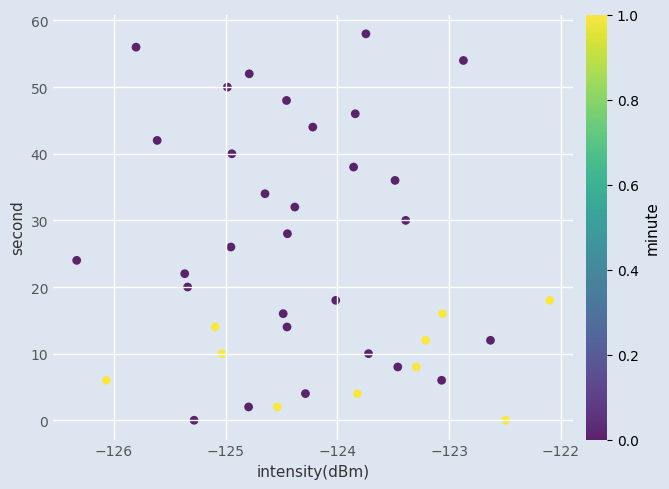

What is the range of Y values (max minus min)?

58